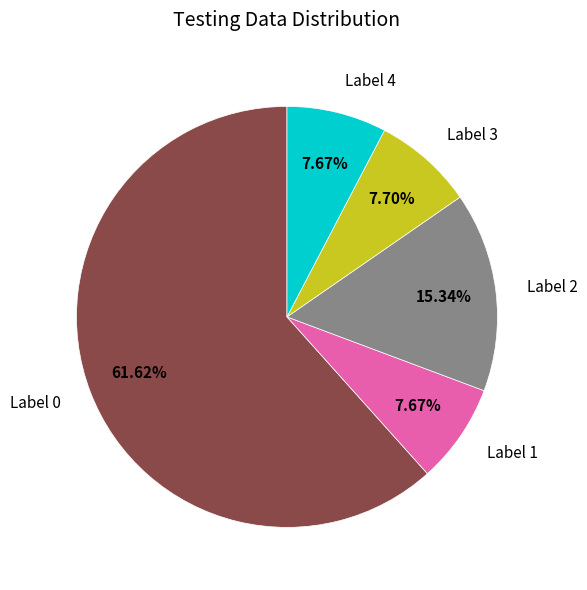

What is the largest slice in the pie chart?

Label 0